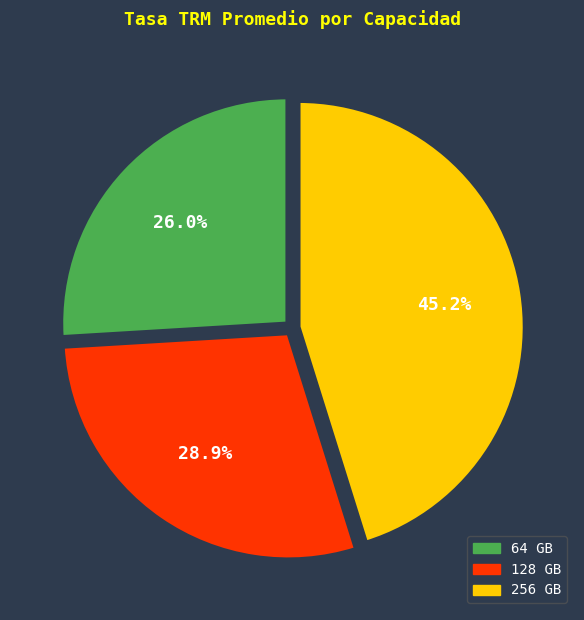

Is there any slice that represents more than half of the pie?

No